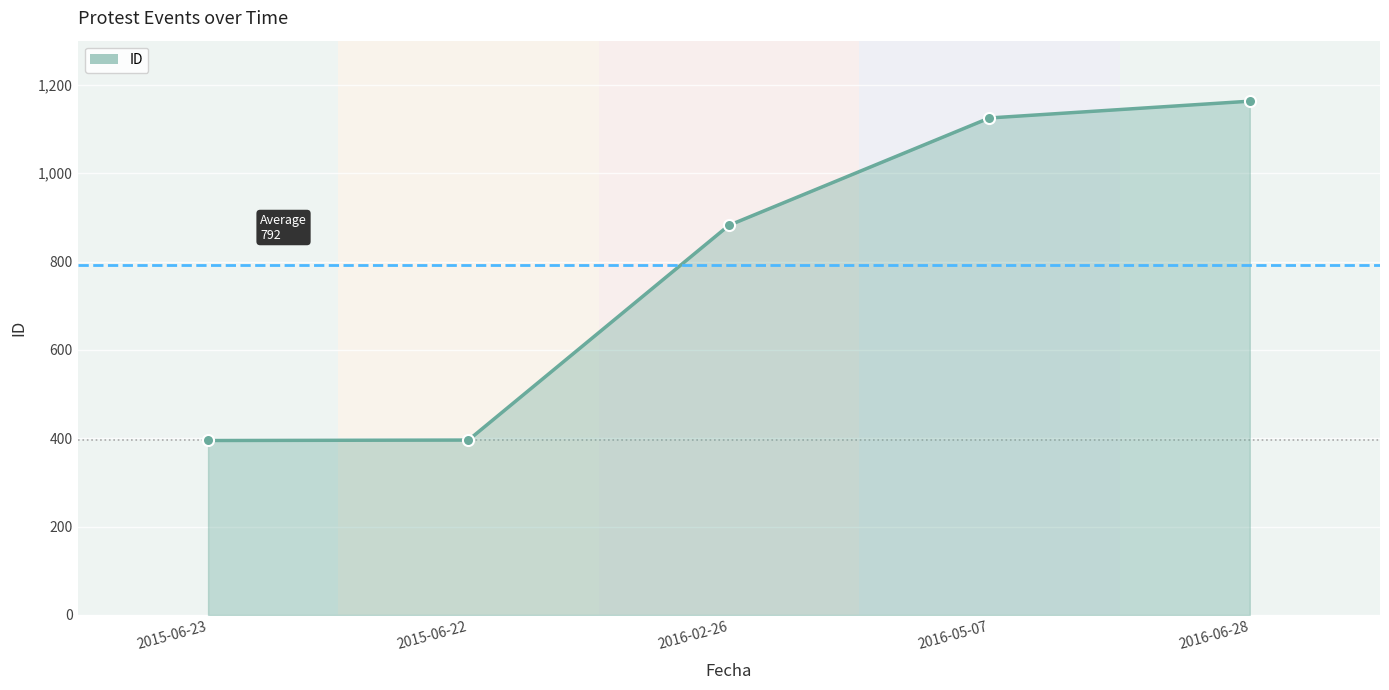

Is it true that the value at 2015-06-23 is 395?

True